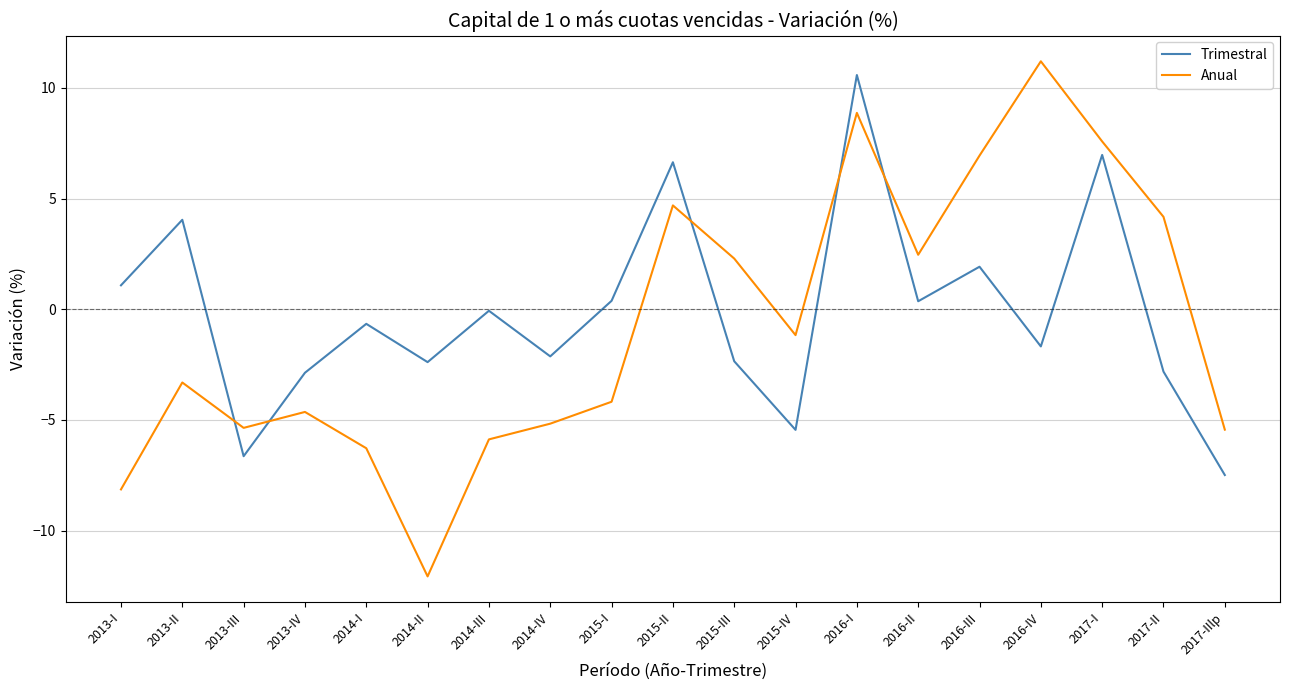

What are all the series names shown in the legend?

Trimestral, Anual